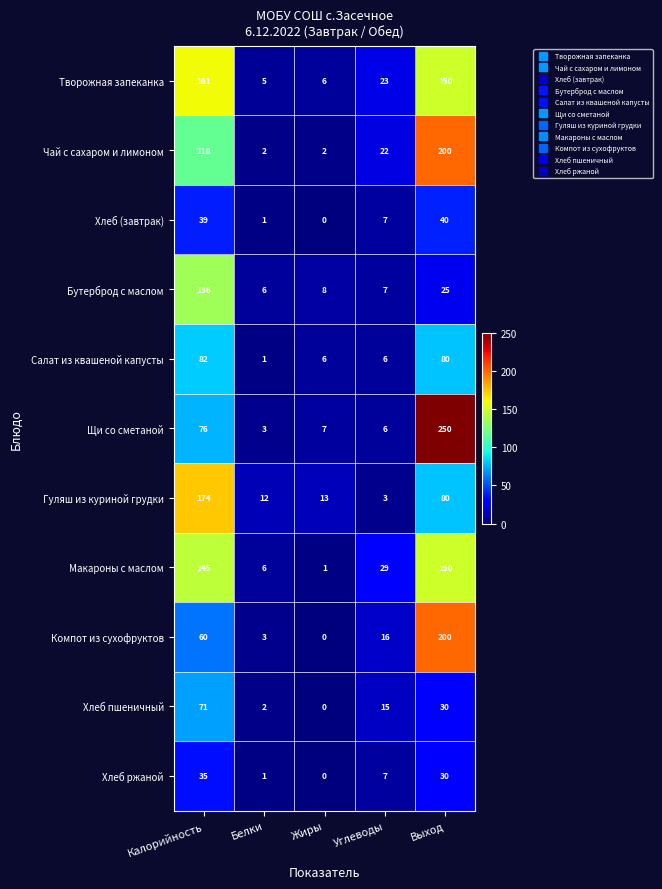

What is the sum of the Хлеб пшеничный values at Углеводы and Выход?

45